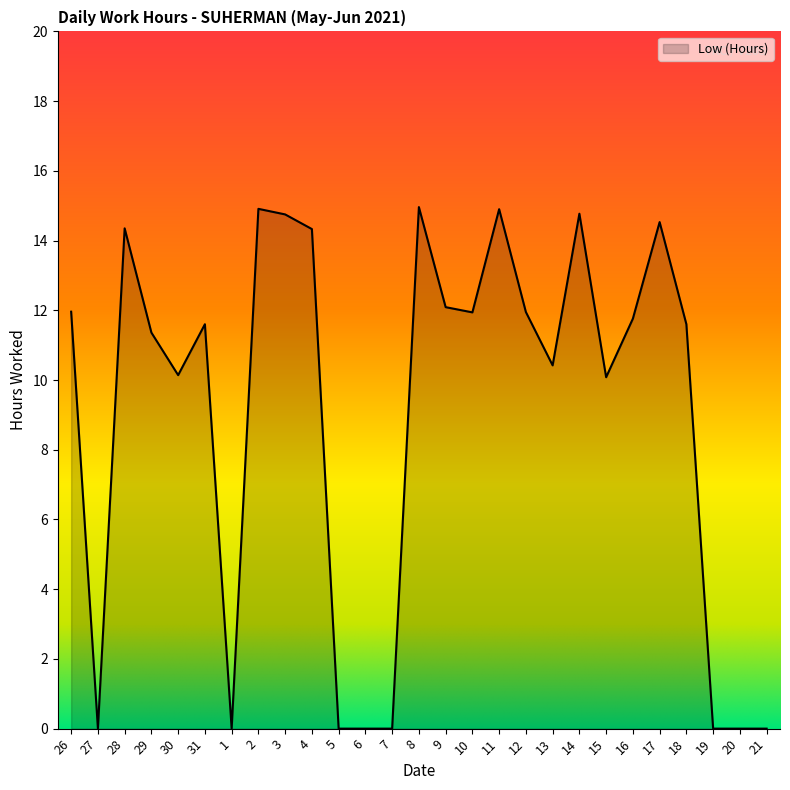

The value at 5 is 0.0. True or false?

True